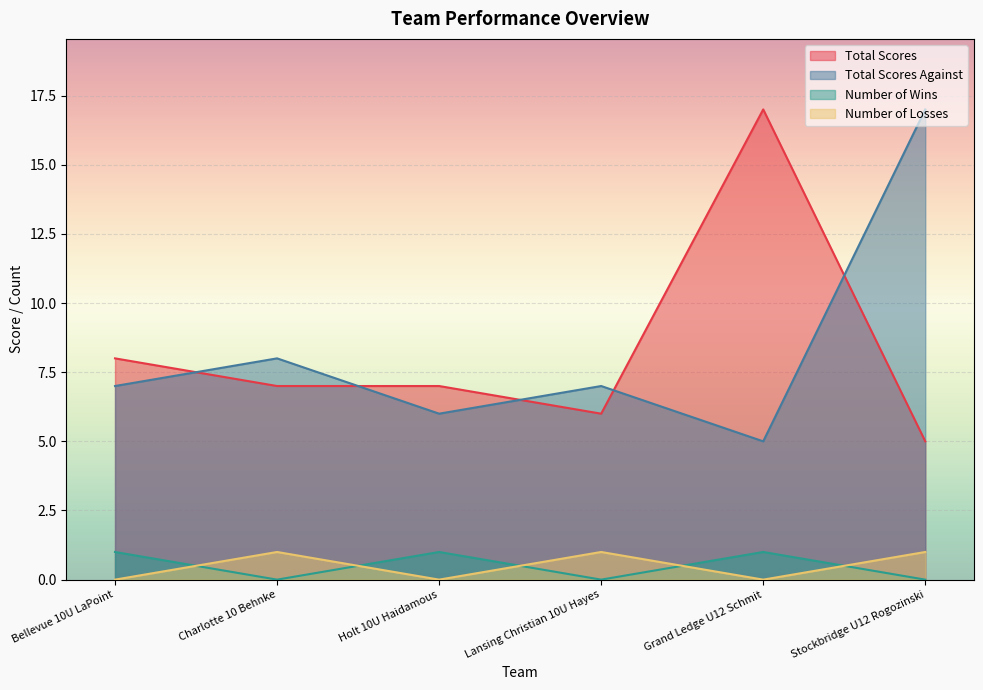

Between which two adjacent categories do Total Scores and Total Scores Against first intersect?

Bellevue 10U LaPoint and Charlotte 10 Behnke